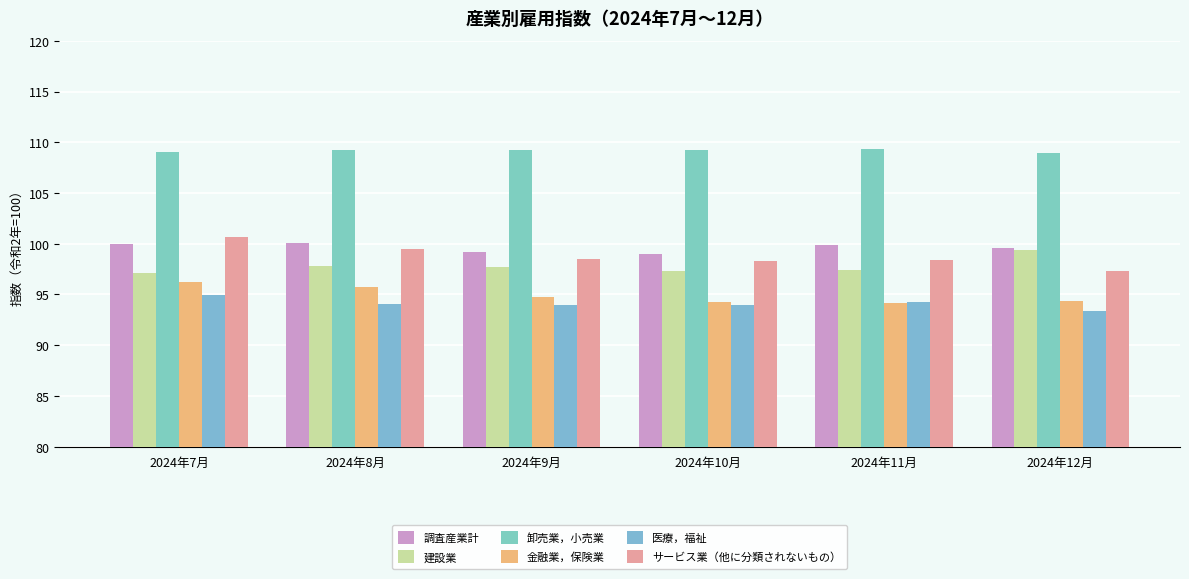

Count the number of categories in the chart.

6